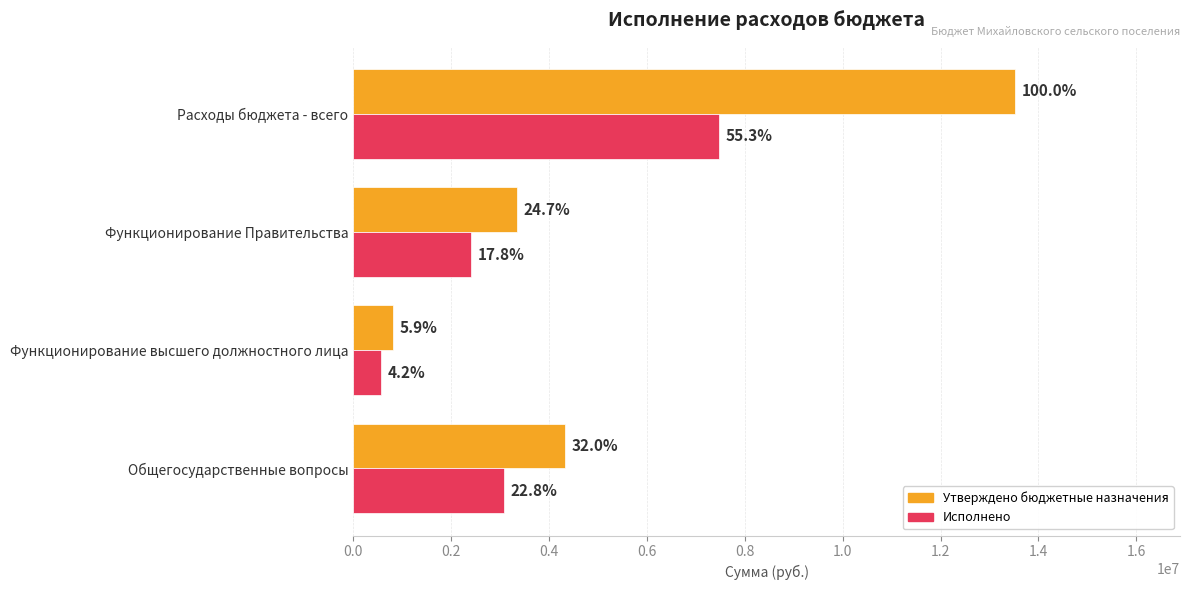

What are all the series names shown in the legend?

Утверждено бюджетные назначения, Исполнено